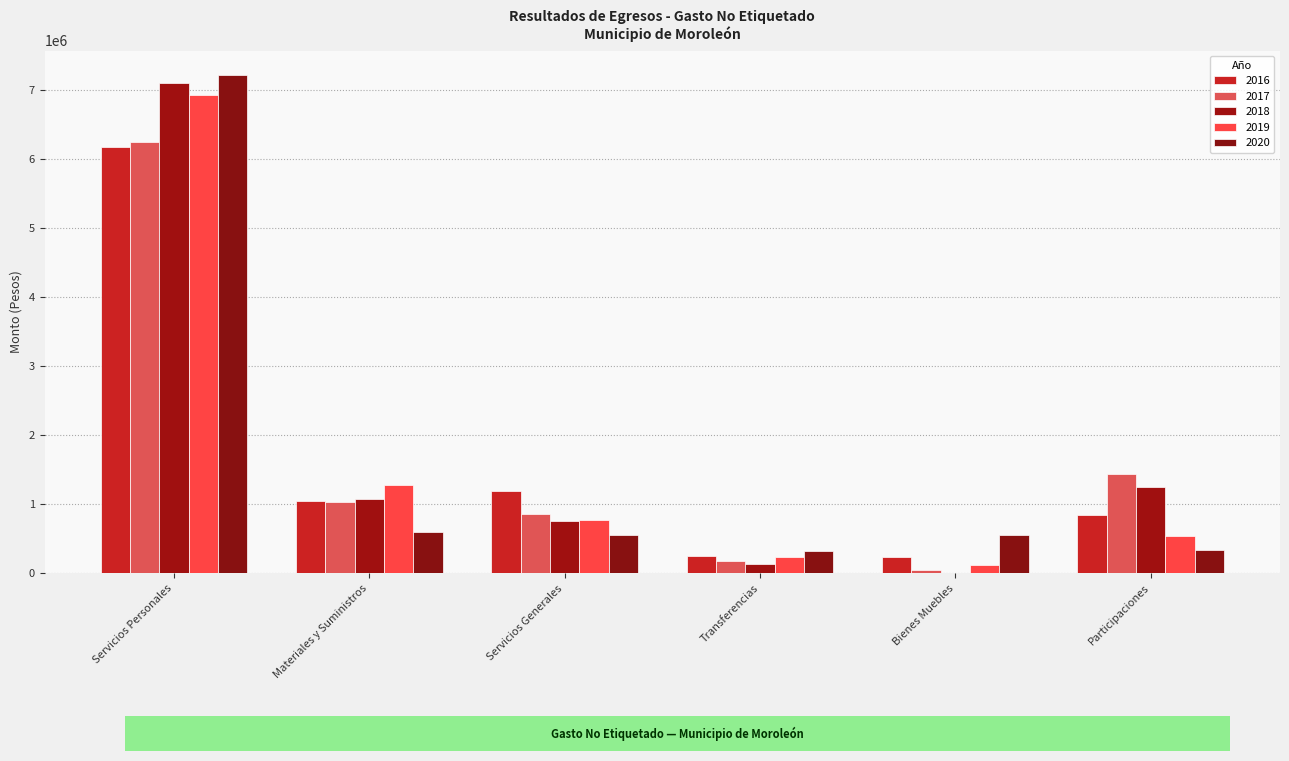

Does the chart contain stacked bars?

No